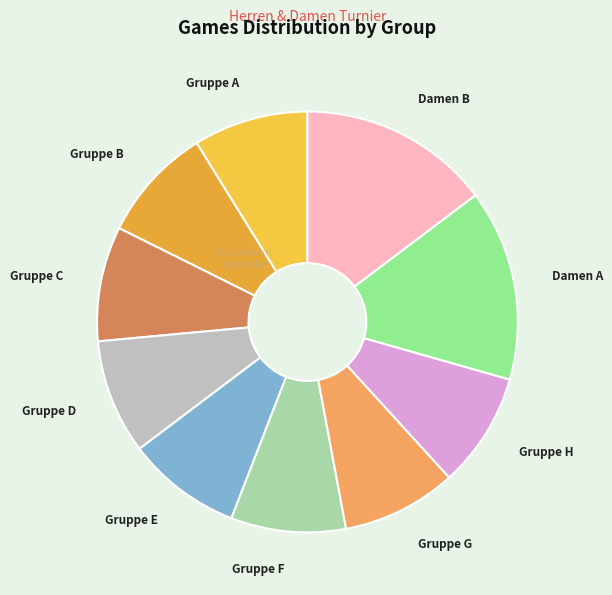

How many segments does this pie chart have?

10